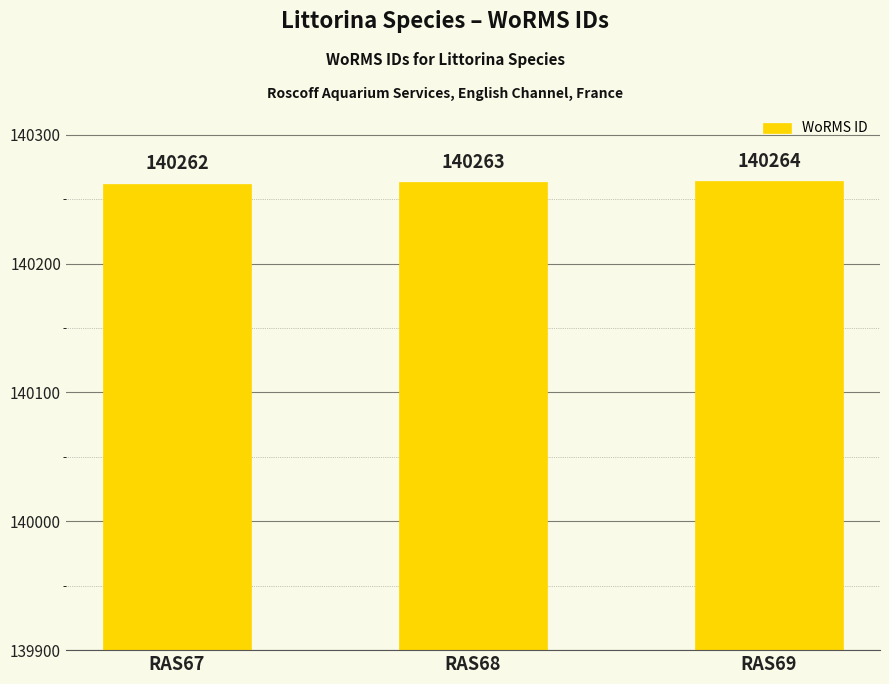

The chart shows a value of 206551 at RAS67. True or false?

False